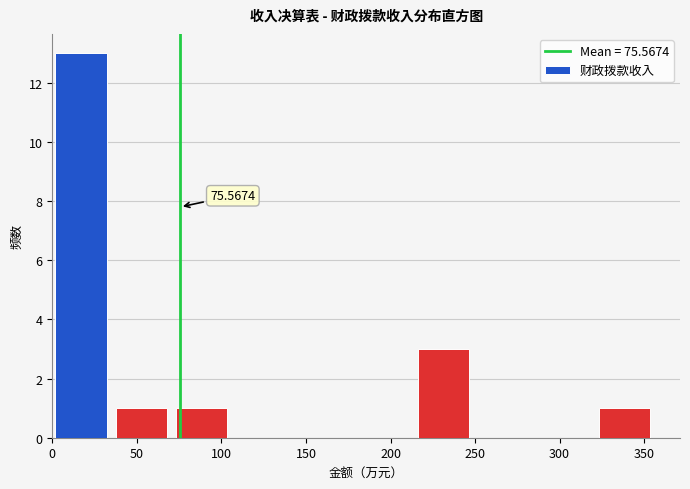

Which range on the x-axis has the tallest bar?

0 to 35